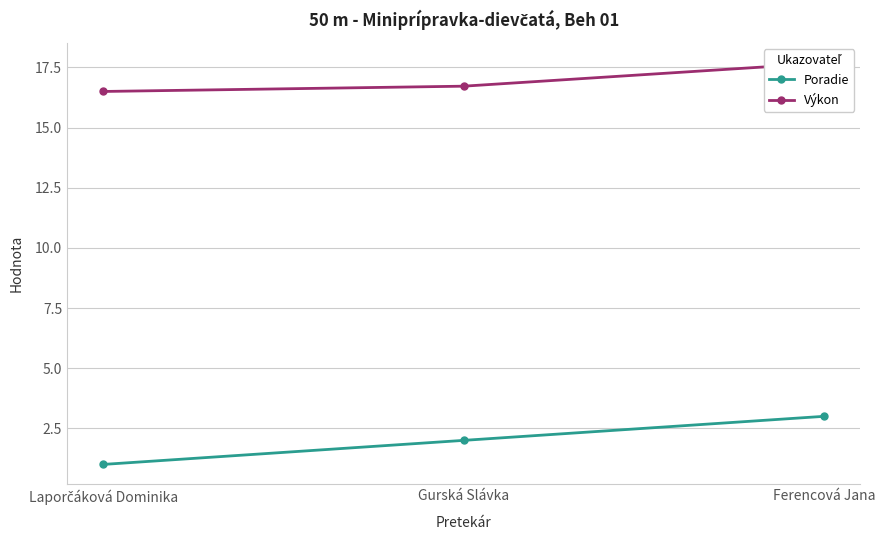

Reading left to right, transcribe all the data shown in this chart.

Poradie: Laporčáková Dominika=1.0	Gurská Slávka=2.0	Ferencová Jana=3.0
Výkon: Laporčáková Dominika=16.5	Gurská Slávka=16.7	Ferencová Jana=17.7